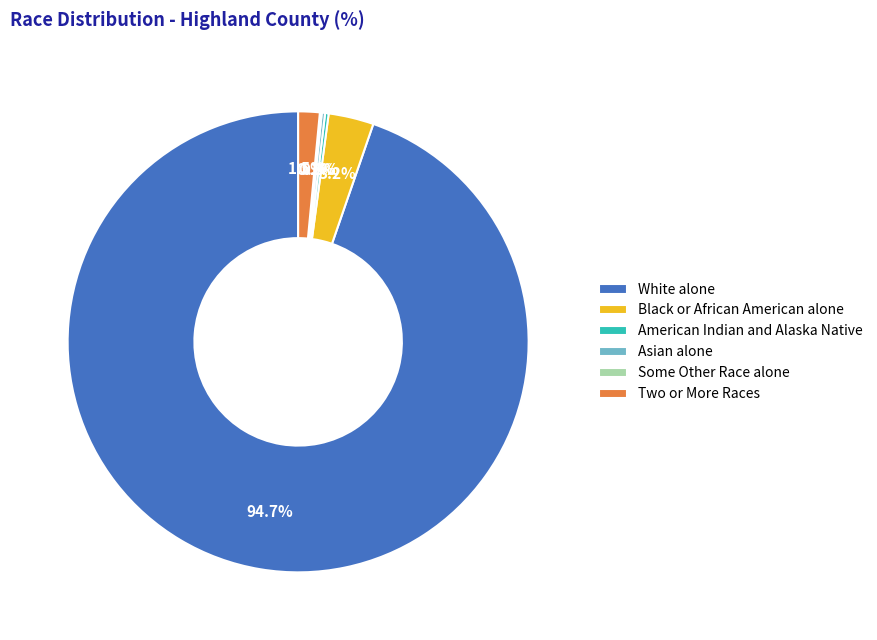

Which slice is the largest?

White alone